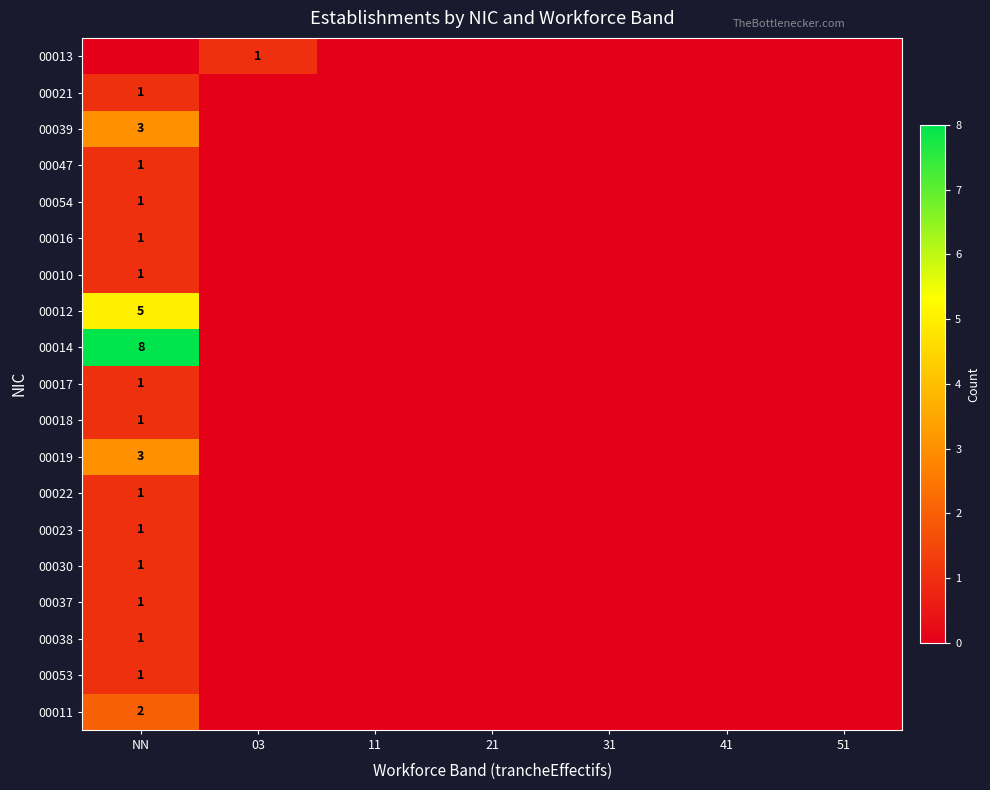

At how many categories does at least one series exceed 7?

1